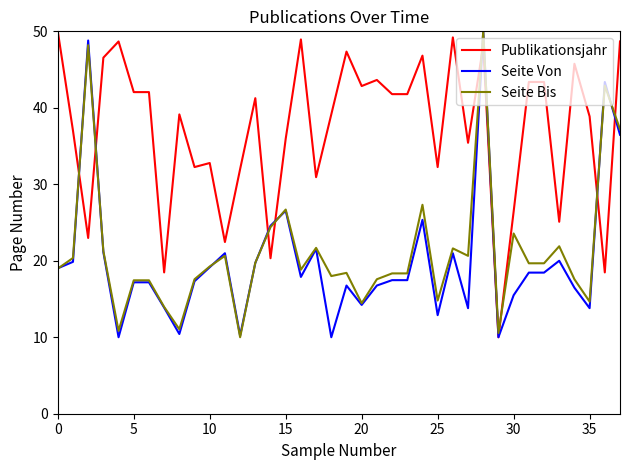

True or false: Seite Bis and Publikationsjahr cross at least once.

True